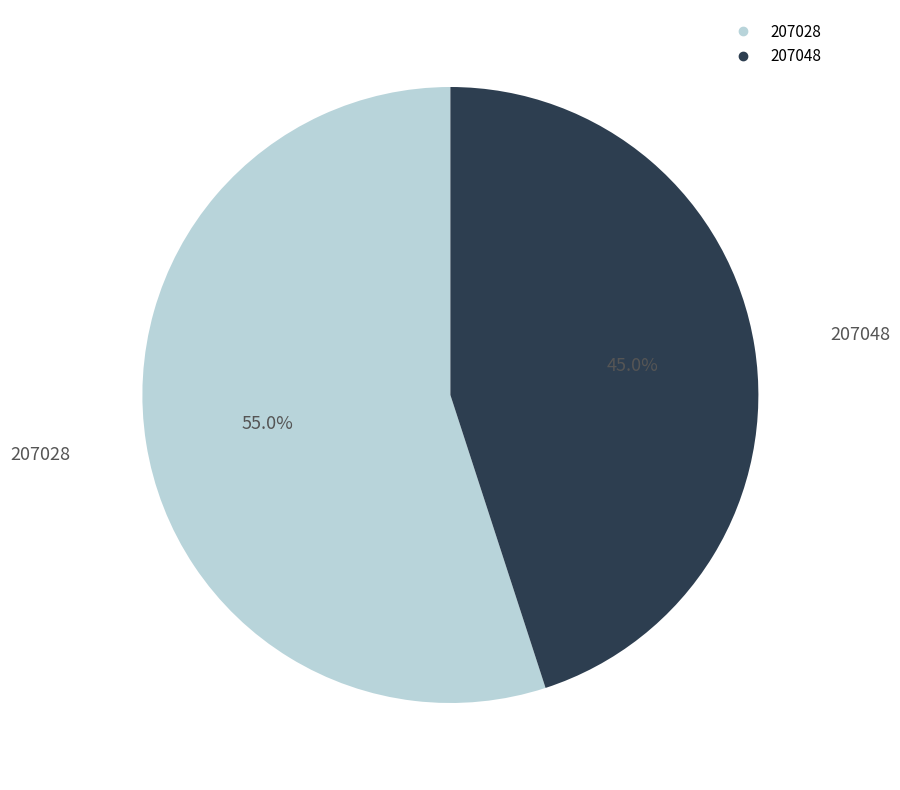

What portion of the pie excludes 207028?

45.0%